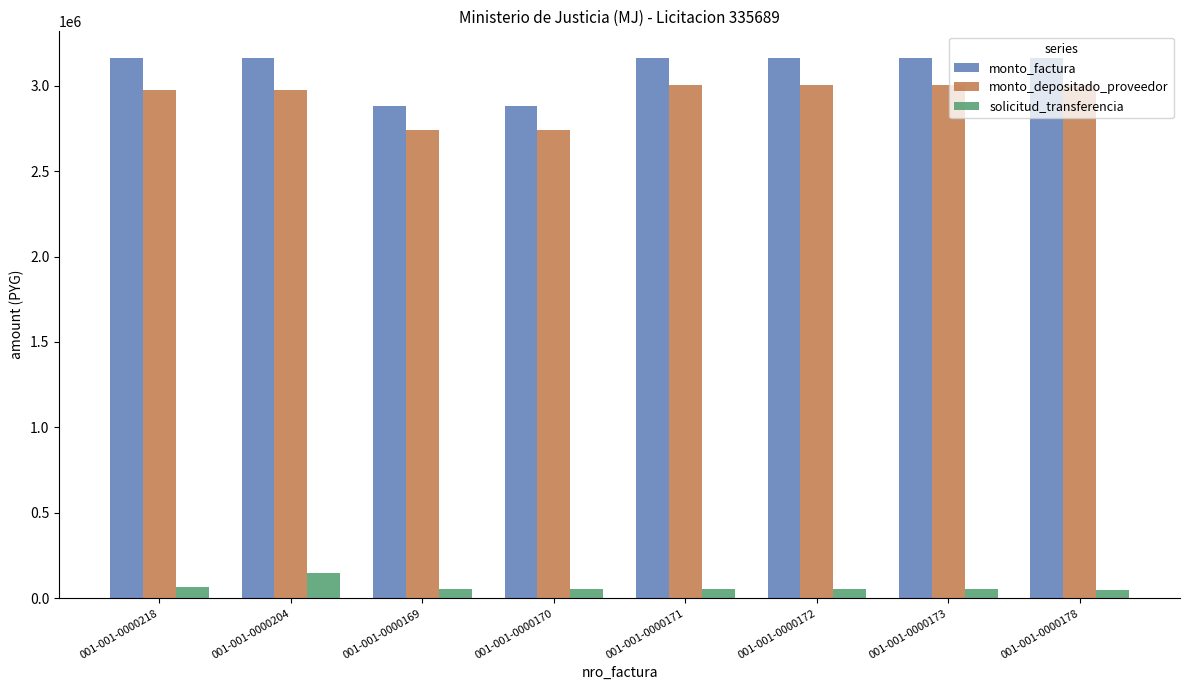

How many monto_depositado_proveedor values are between 2976490 and 3005102?

6